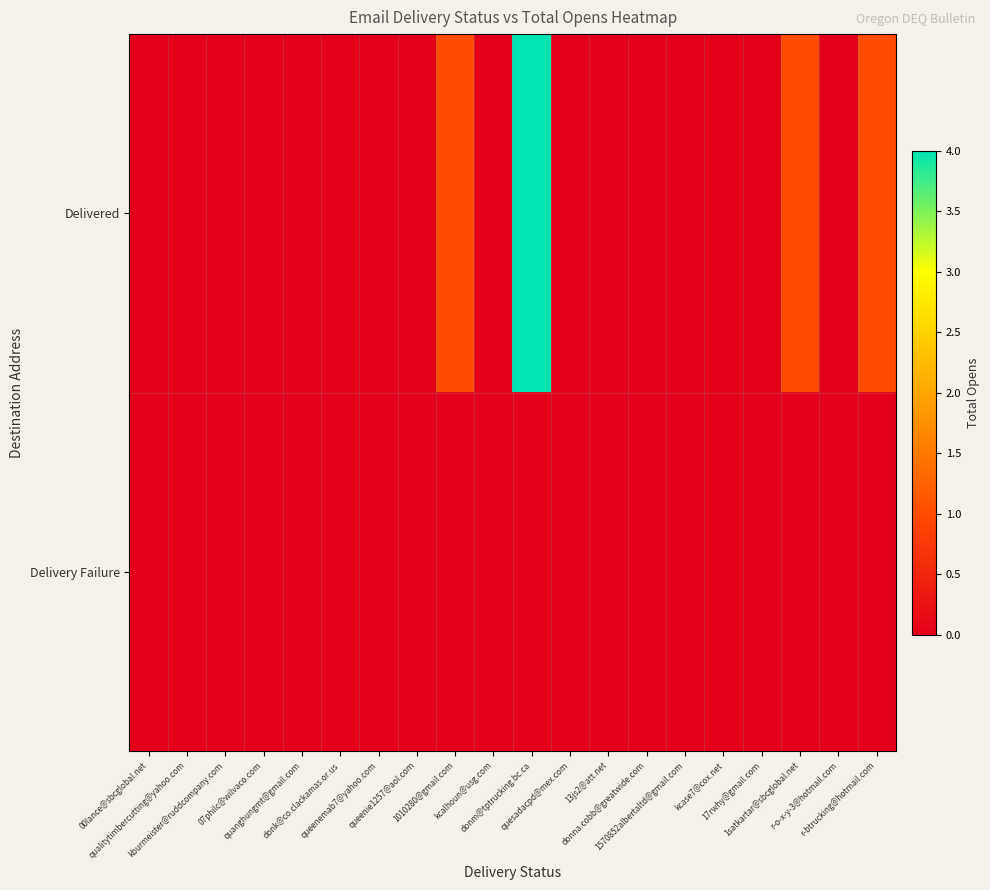

List the series in order of their overall mean, lowest first.

Delivery Failure, Delivered